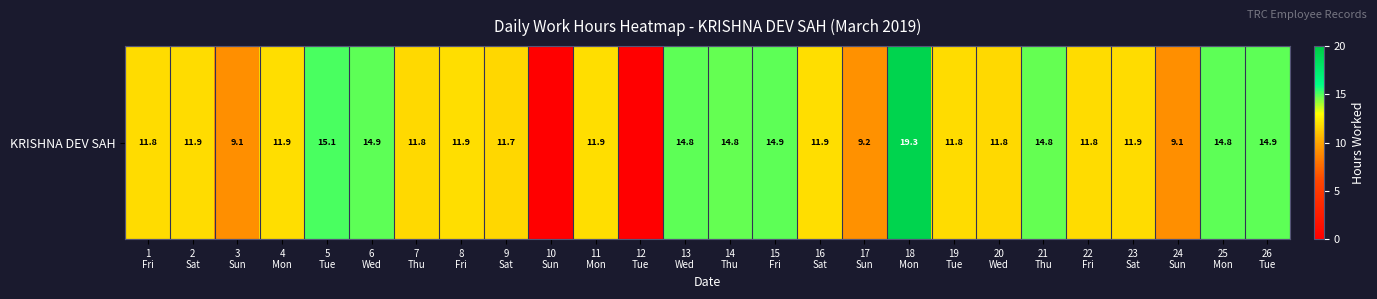

Count the number of values greater than 11.

21